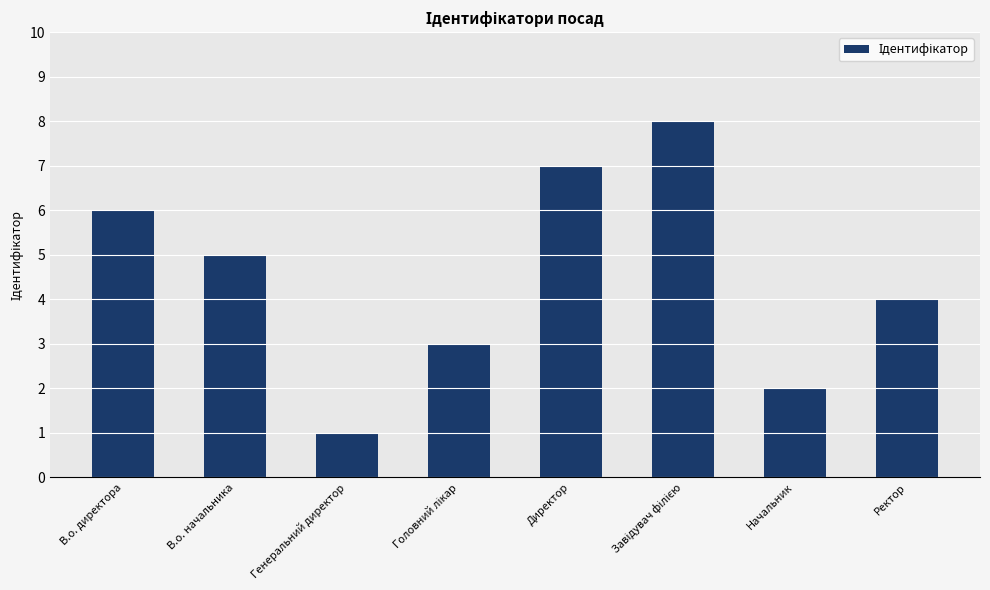

Does the chart contain any negative values?

No